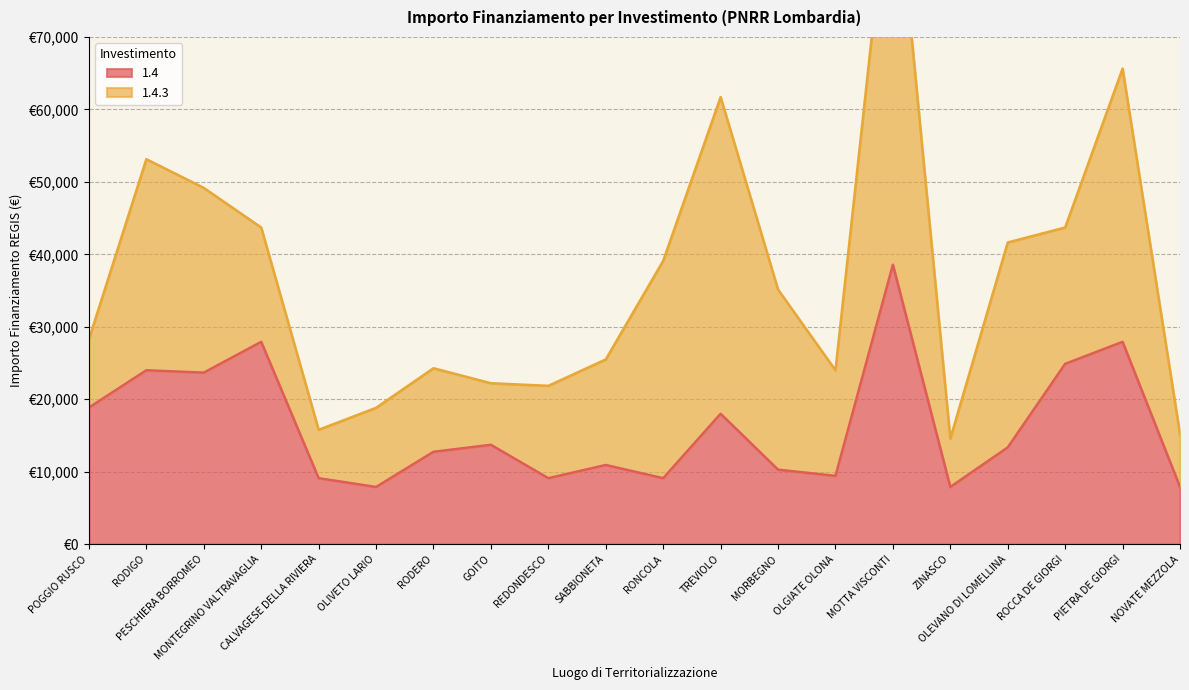

Count the number of categories in the chart.

20